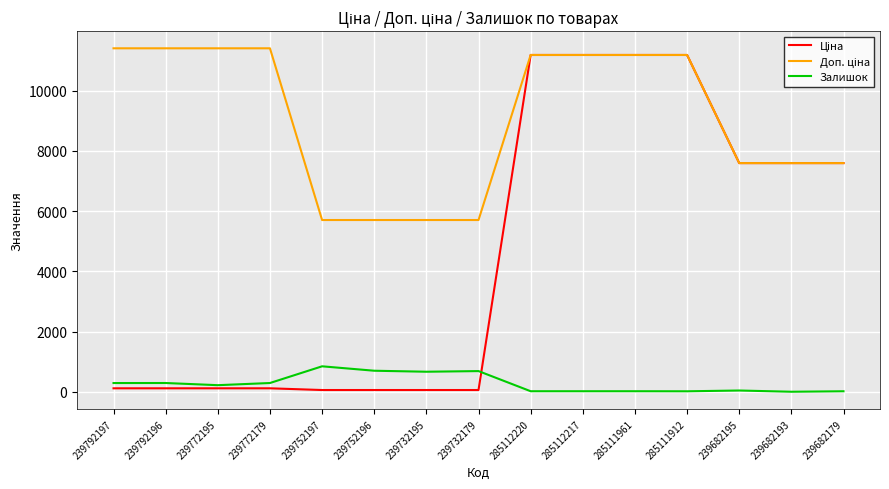

What is the spread (max minus min) of values at 239682193?

7596.5